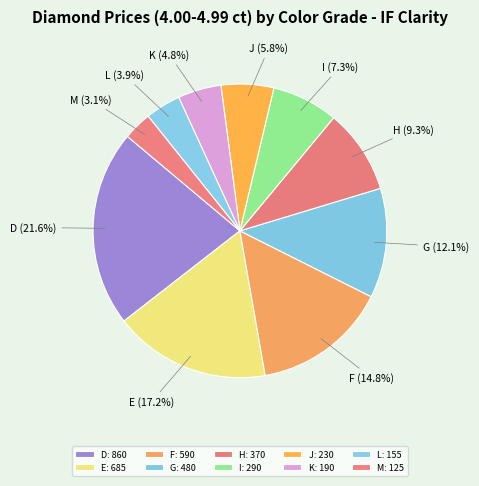

Rank the categories by value from highest to lowest.

D, E, F, G, H, I, J, K, L, M